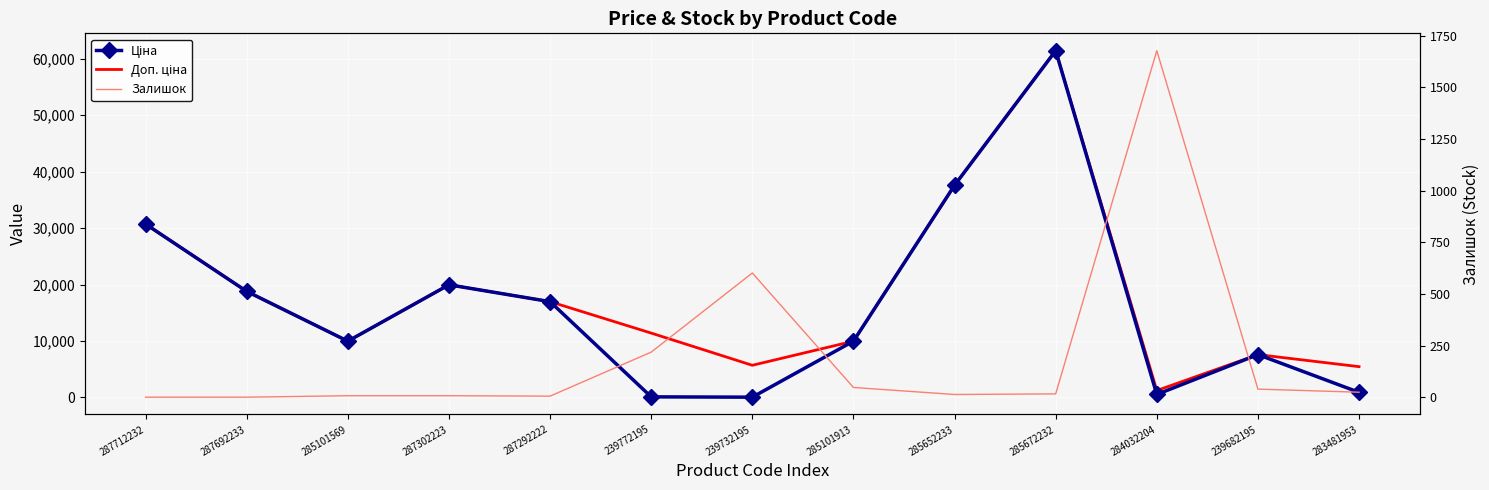

The value of Залишок at 287302223 is 9.7. True or false?

False